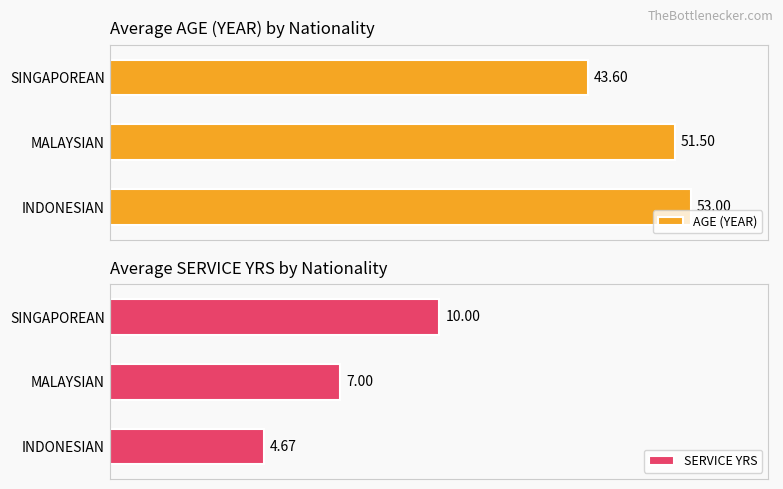

What are all the series names shown in the legend?

AGE (YEAR), SERVICE YRS